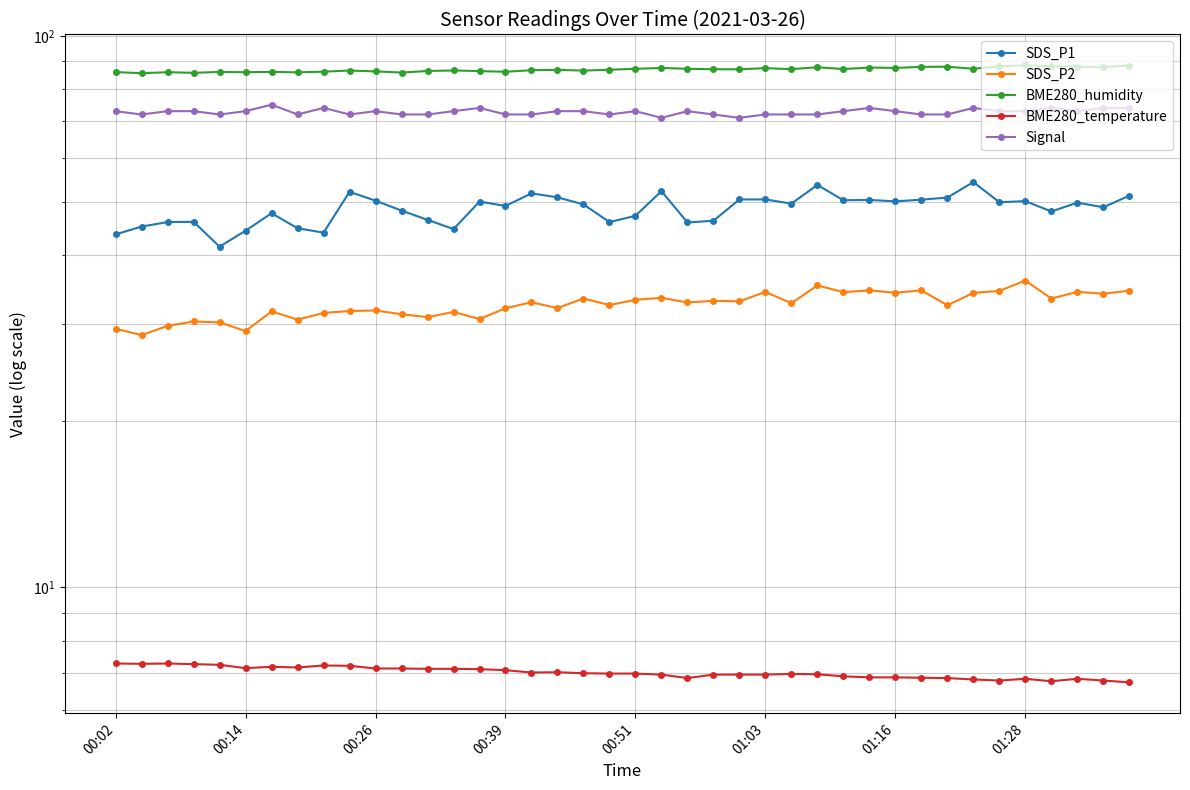

Does the chart display data point markers on the line(s)?

Yes